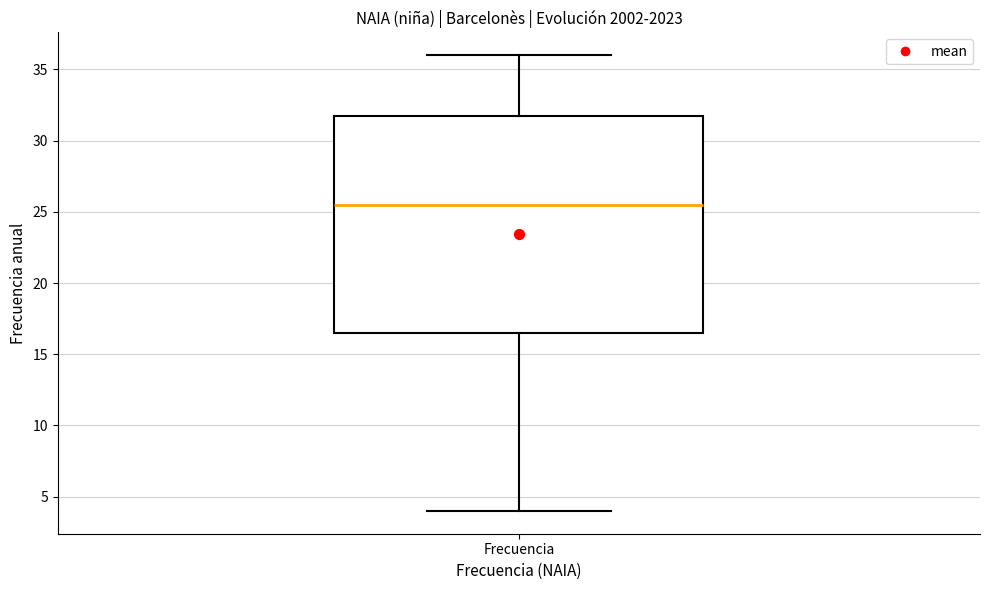

Where does the upper whisker of the box for Frecuencia end on the y-axis? The values are not printed on the chart, so give them approximately, as read against the axis.

36.0